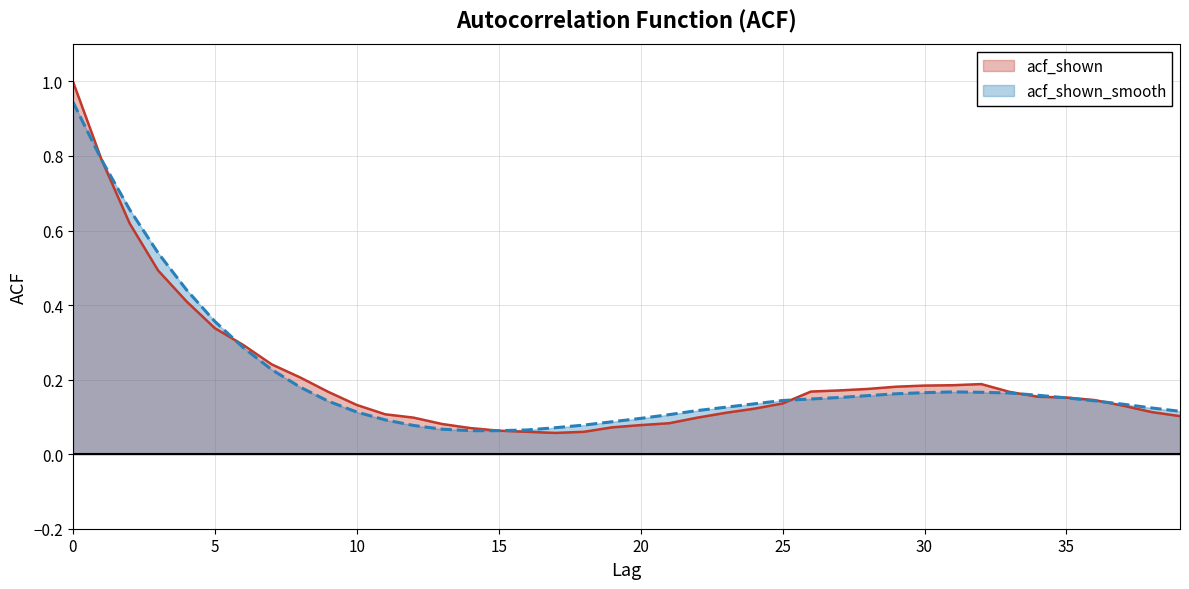

Which has a higher value, 27 or 29?

29